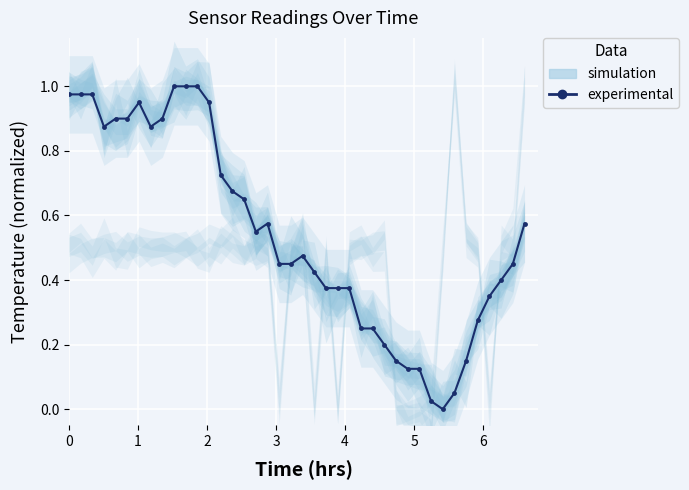

What is the difference between the maximum and second lowest values?

1.0